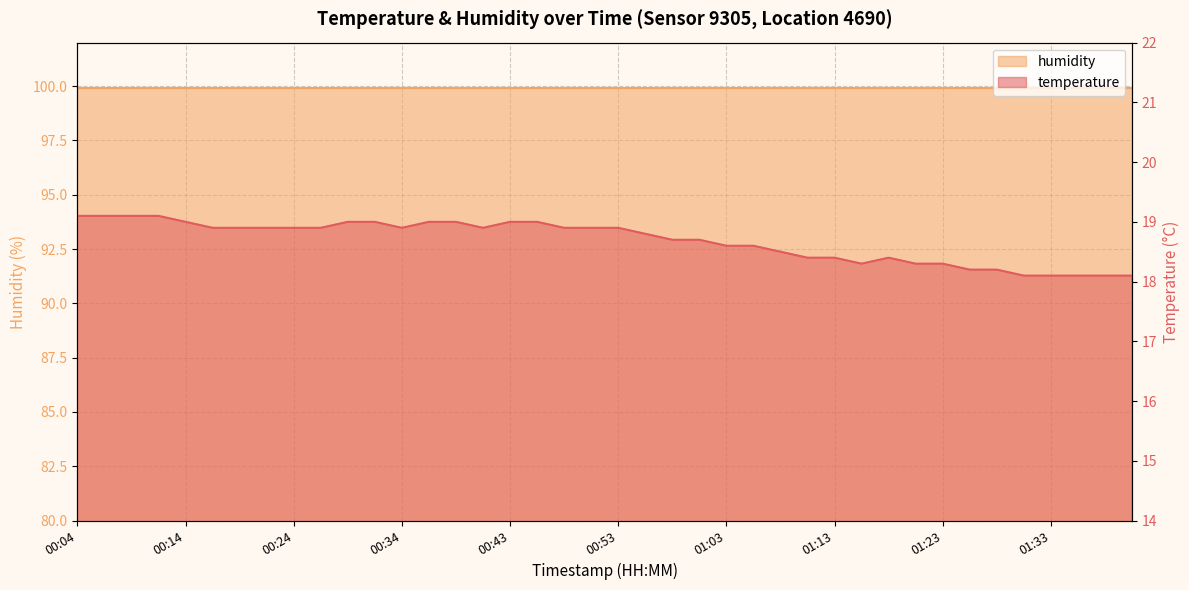

Reading left to right, what are all the values shown in this chart?

00:04=19.1	00:07=19.1	00:09=19.1	00:12=19.1	00:14=19.0	00:16=18.9	00:19=18.9	00:21=18.9	00:24=18.9	00:26=18.9	00:29=19.0	00:31=19.0	00:34=18.9	00:36=19.0	00:38=19.0	00:41=18.9	00:43=19.0	00:46=19.0	00:48=18.9	00:51=18.9	00:53=18.9	00:56=18.8	00:58=18.7	01:01=18.7	01:03=18.6	01:06=18.6	01:08=18.5	01:11=18.4	01:13=18.4	01:16=18.3	01:18=18.4	01:21=18.3	01:23=18.3	01:25=18.2	01:28=18.2	01:30=18.1	01:33=18.1	01:35=18.1	01:38=18.1	01:40=18.1